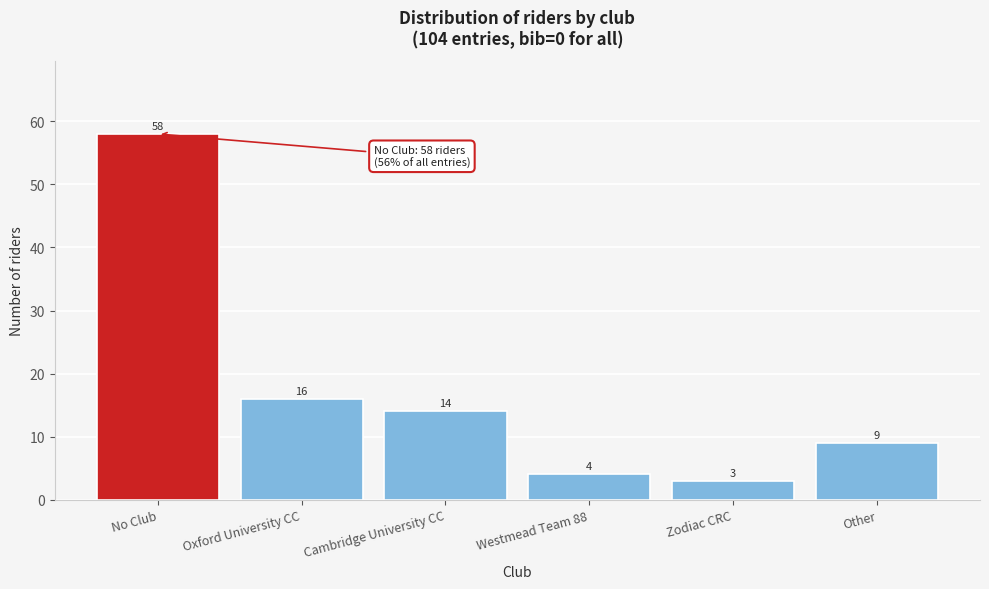

Reading left to right, list all the values displayed in this chart.

No Club=58	Oxford University CC=16	Cambridge University CC=14	Westmead Team 88=4	Zodiac CRC=3	Other=9